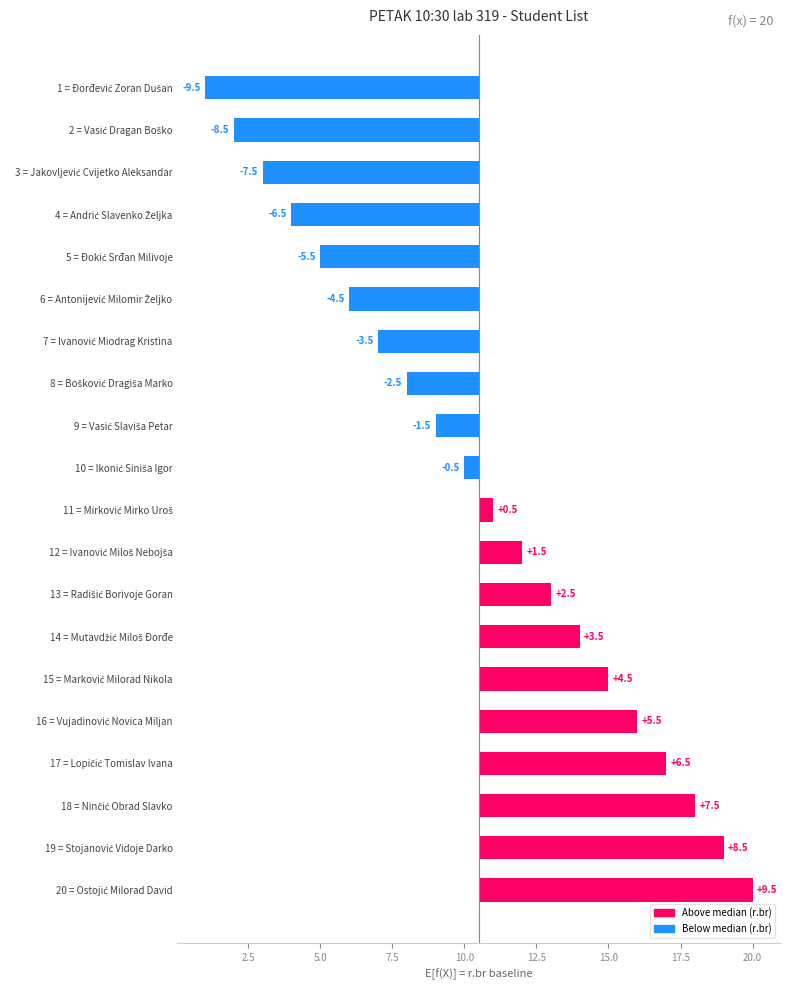

Reading right to left, list all the values displayed in this chart.

9.5	8.5	7.5	6.5	5.5	4.5	3.5	2.5	1.5	0.5	-0.5	-1.5	-2.5	-3.5	-4.5	-5.5	-6.5	-7.5	-8.5	-9.5